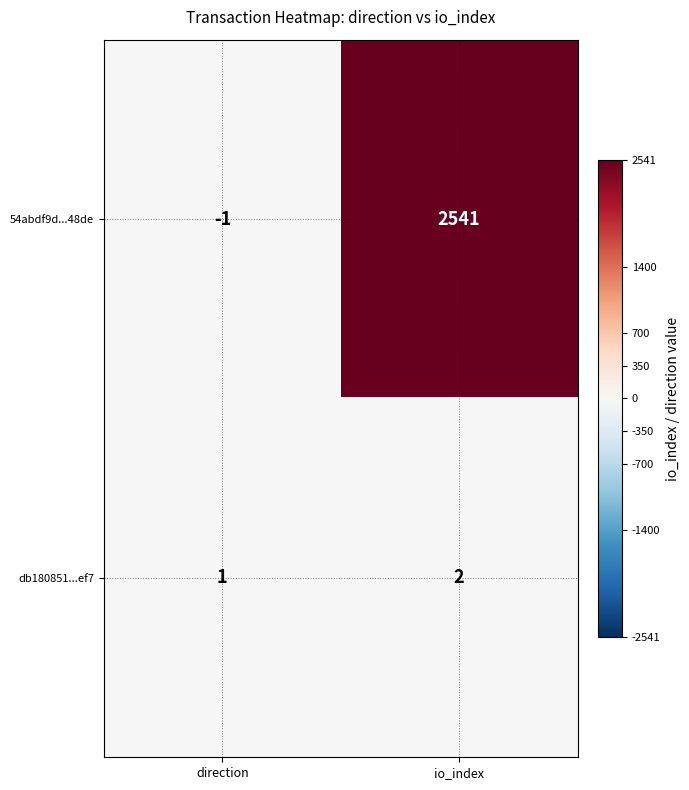

Count the number of categories in the chart.

2